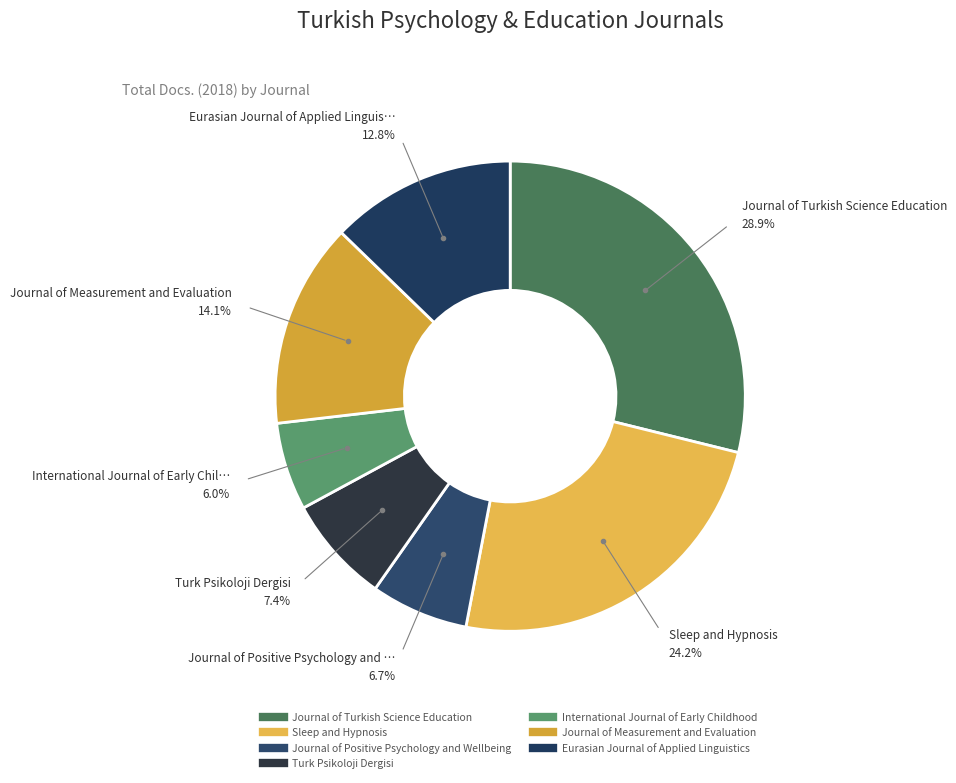

What is the ratio of the value at Journal of Turkish Science Education to the value at International Journal of Early Childhood?

4.8